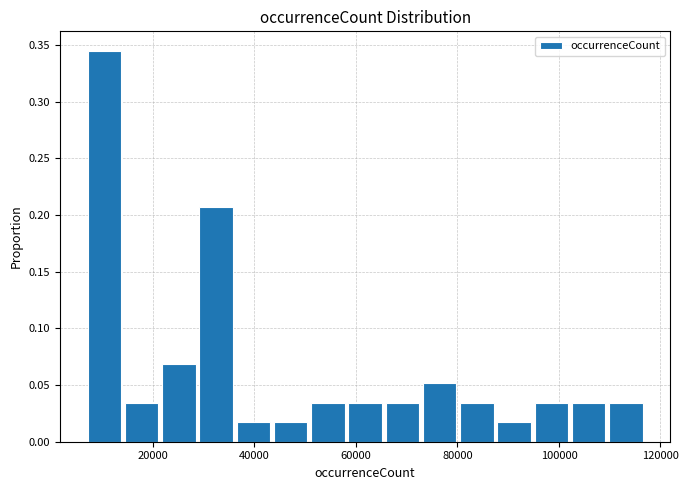

Read against the x-axis, roughly where is the centre of the tallest bar?

10000